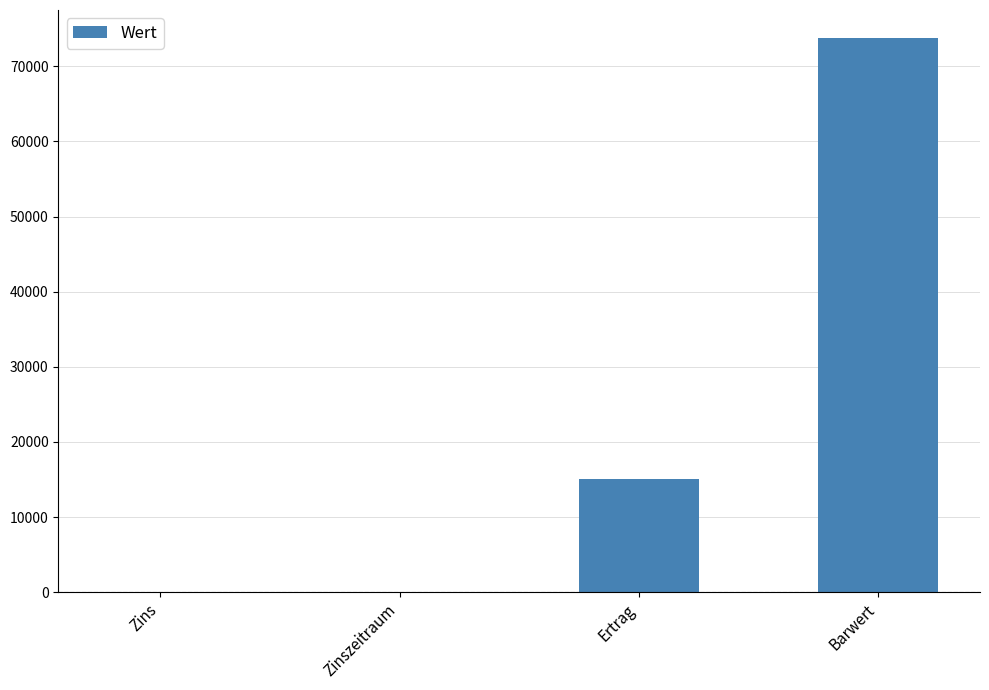

How many data points does each series have?

4